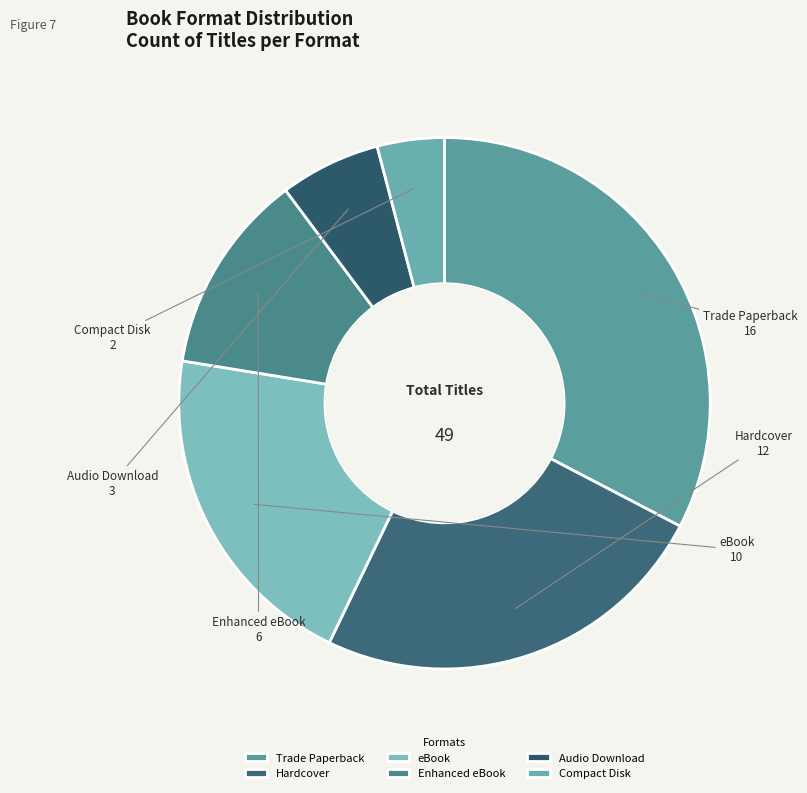

Rank the categories by value from lowest to highest.

Compact Disk, Audio Download, Enhanced eBook, eBook, Hardcover, Trade Paperback